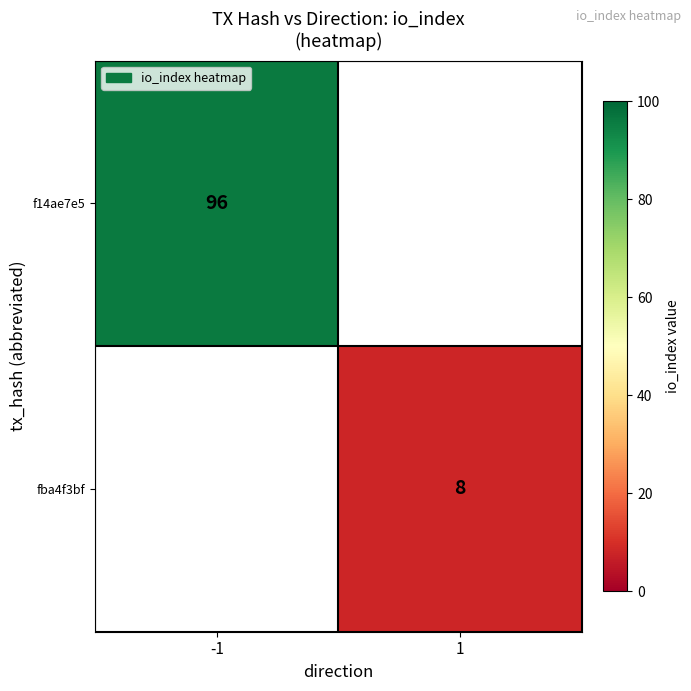

The value of f14ae7e5 at -1 is 146. True or false?

False